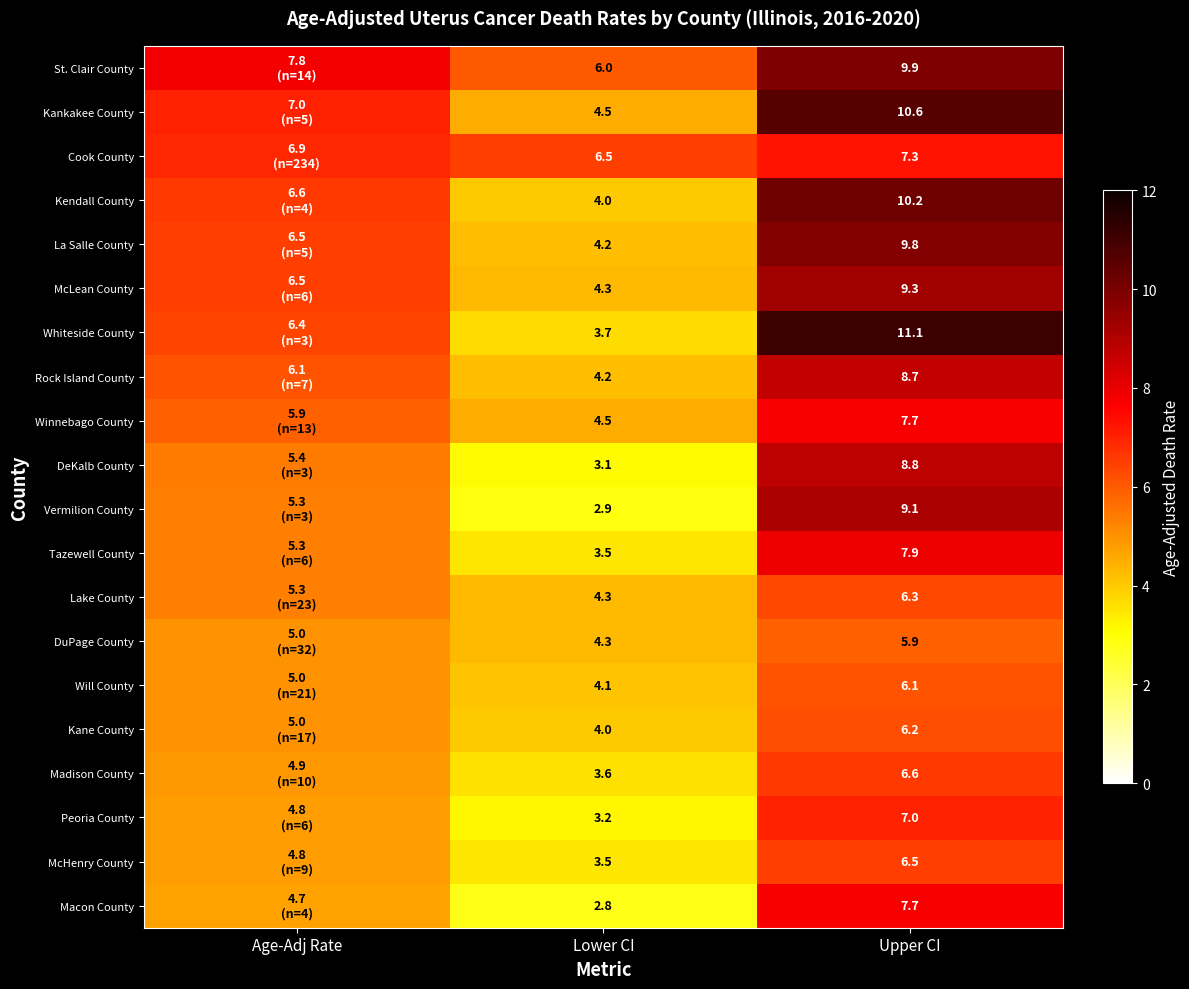

The value of St. Clair County at Lower CI is 2.5. True or false?

False